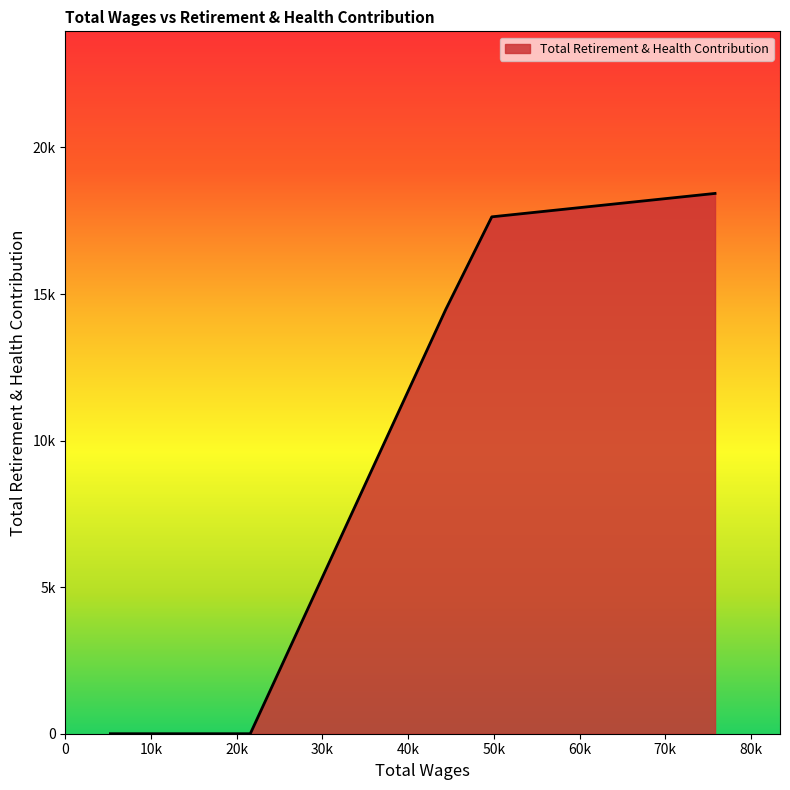

Does the chart have visible grid lines?

No